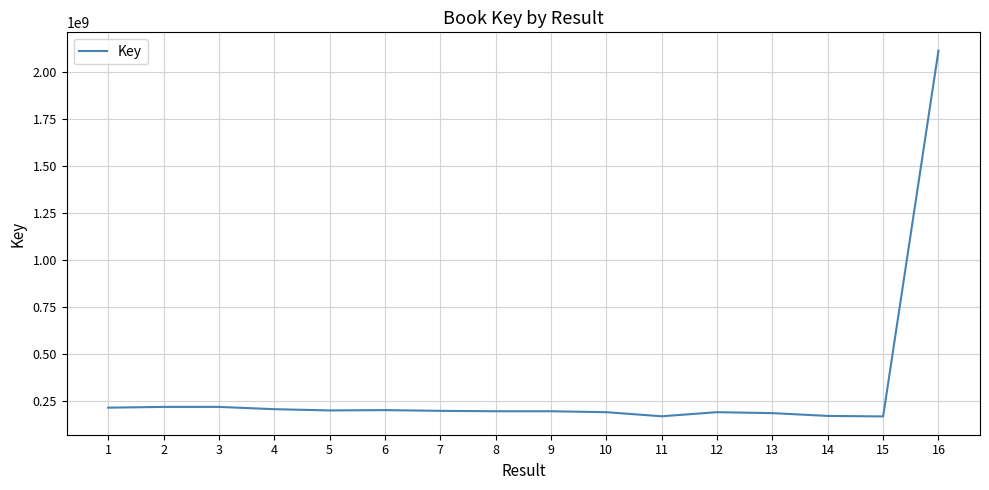

Which has a higher value, 13 or 16?

16